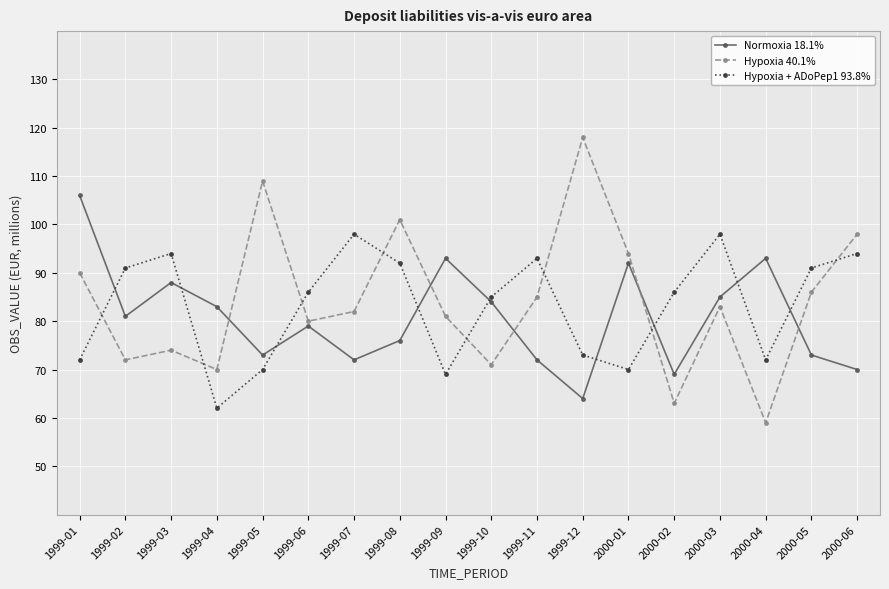

What is the lowest value of the Hypoxia + ADoPep1 93.8% series?

62